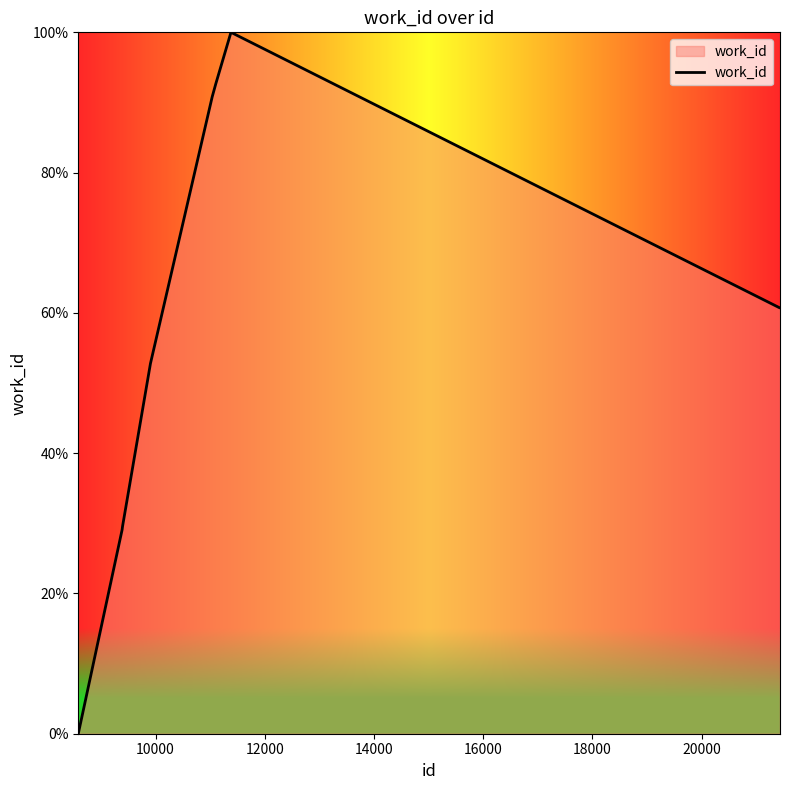

Reading right to left, what are all the values shown in this chart?

60.7	60.7	60.7	100.0	92.7	90.8	52.8	29.6	29.1	0.0